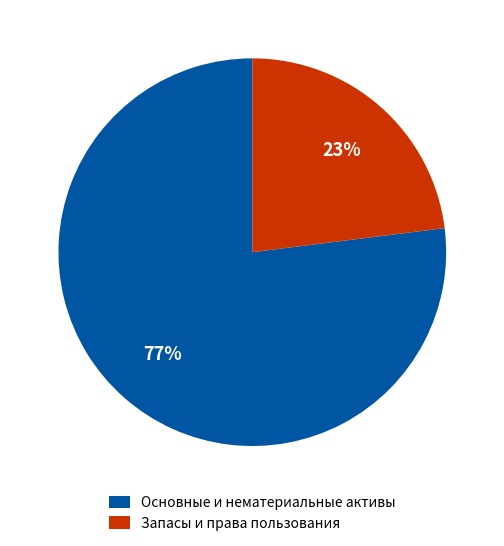

What percentage is the Запасы и права пользования slice, to the nearest percent?

23%